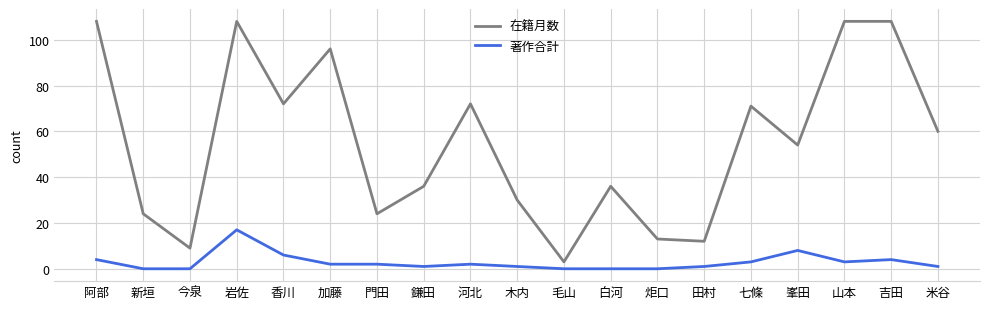

What is the sum of all 著作合計 values?

55